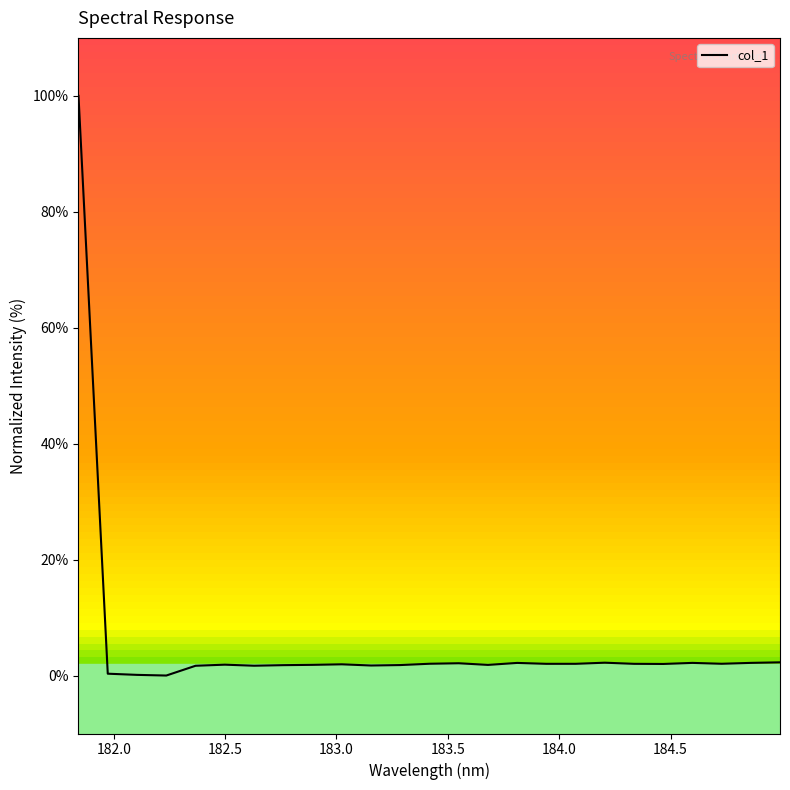

What is the greatest value displayed?

100.0